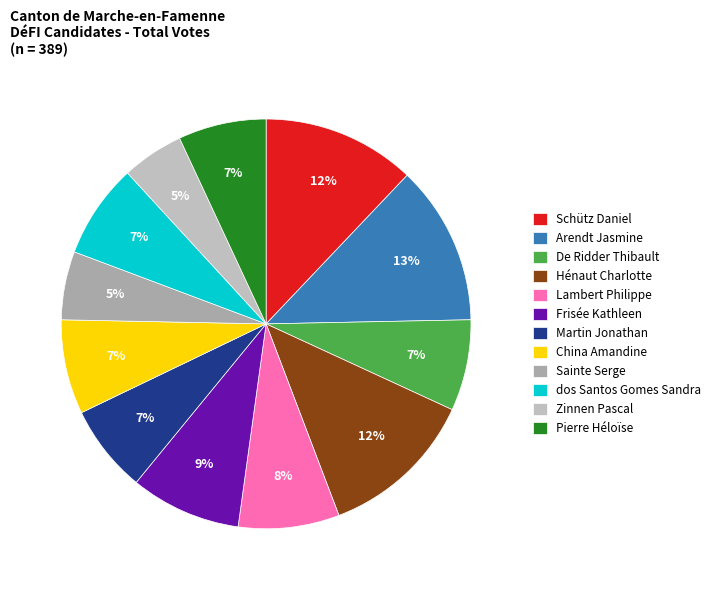

Is Lambert Philippe the majority of the pie?

No